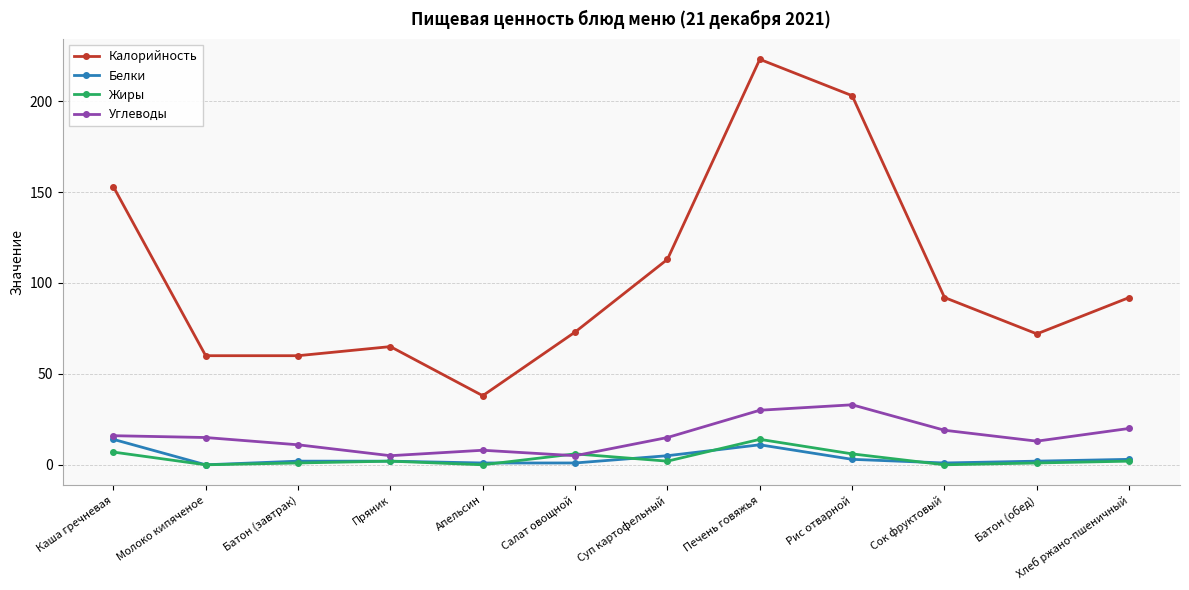

How many categories are shown in the chart?

12